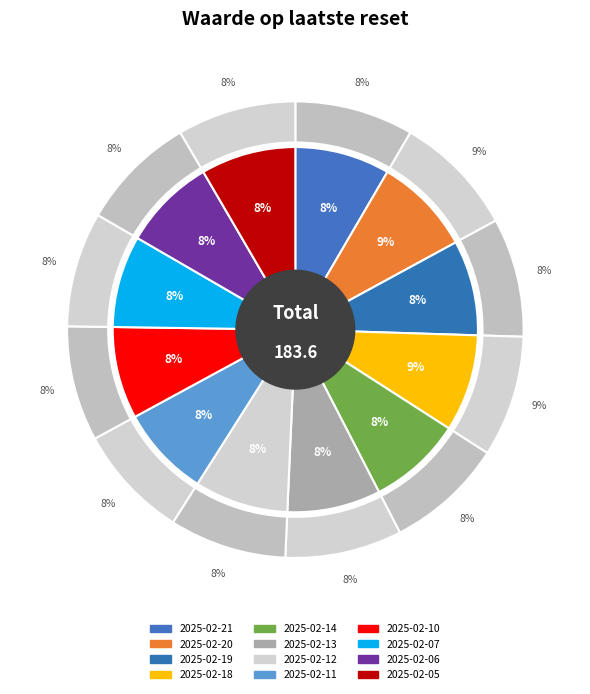

To the nearest percent, what is the average slice percentage?

8%